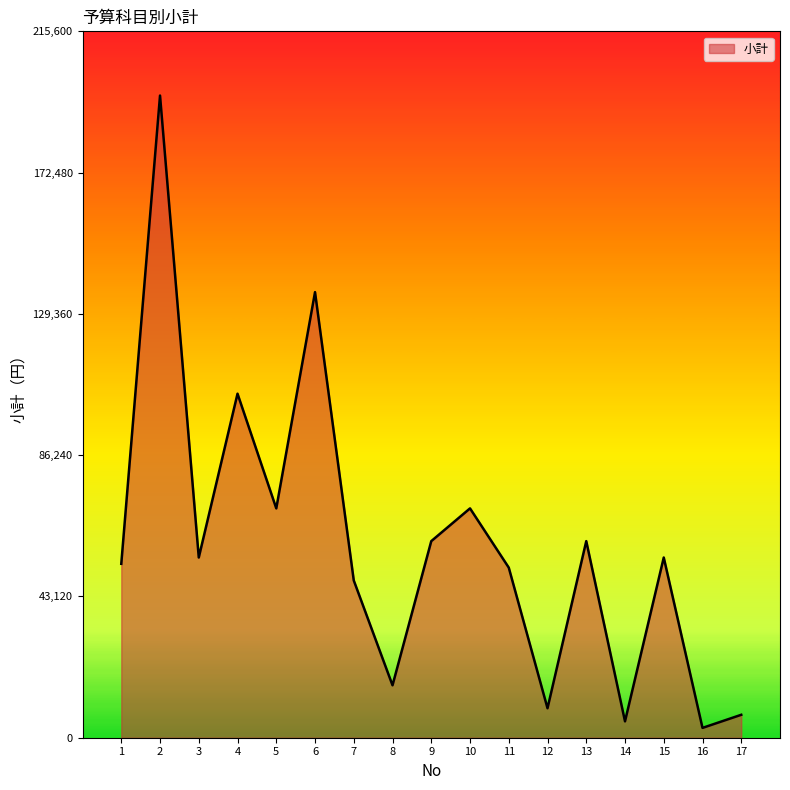

Is it true that the value at 11 is 51920?

True